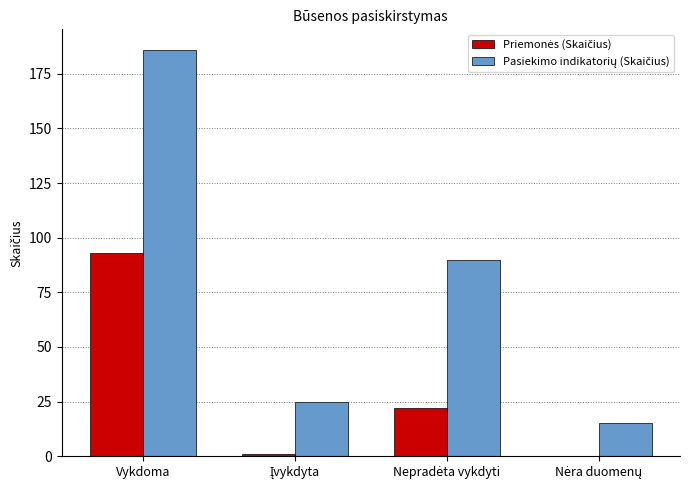

At which category is the sum across all series the highest?

Vykdoma